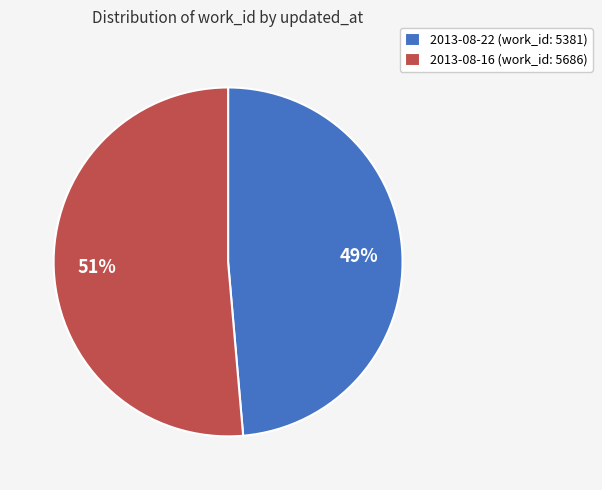

To the nearest percent, what is the average slice percentage?

50%